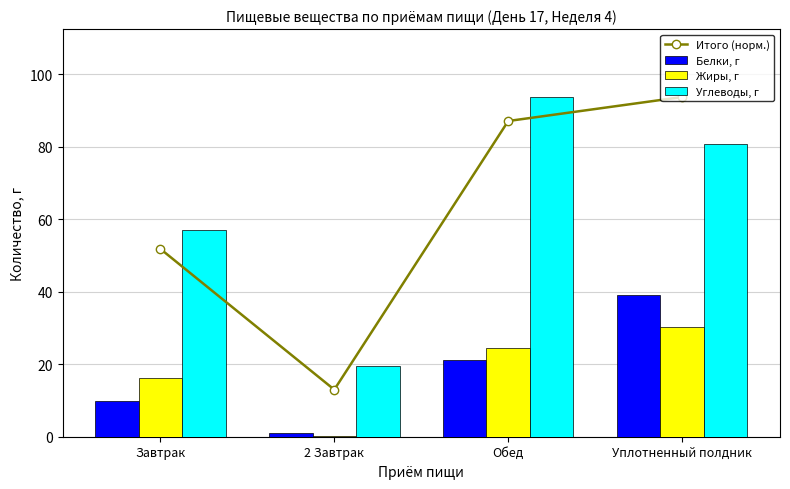

Where is Белки, г nearest to the value 20?

Обед